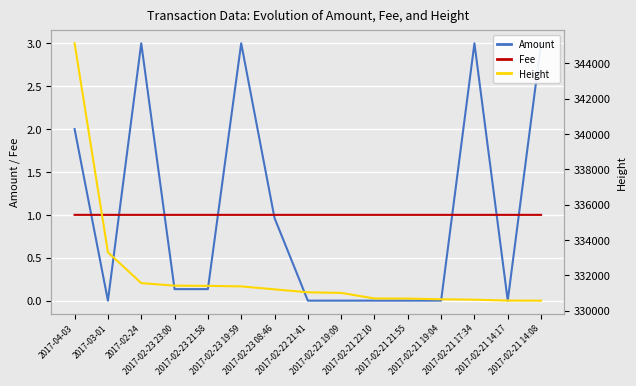

At 2017-02-21 21:55, list the series in order from smallest to largest.

Amount, Fee, Height